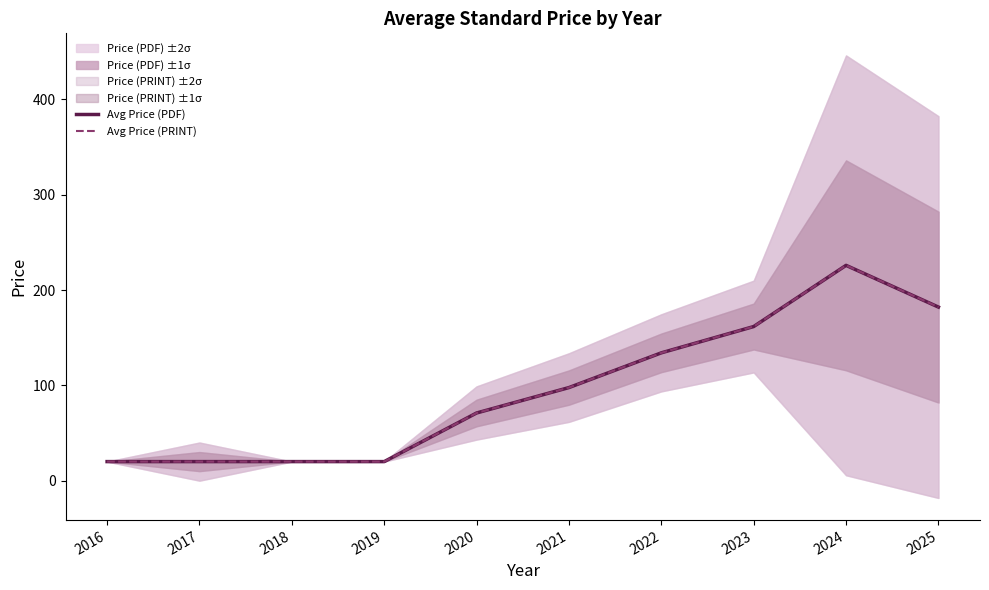

Reading right to left, what are all the values shown in this chart?

Avg Price (PDF): 2025=182.1	2024=225.9	2023=161.7	2022=134.1	2021=97.7	2020=71.0	2019=20.0	2018=20.0	2017=20.0	2016=20.0
Avg Price (PRINT): 2025=182.1	2024=225.9	2023=161.7	2022=134.1	2021=97.7	2020=71.0	2019=20.0	2018=20.0	2017=20.0	2016=20.0